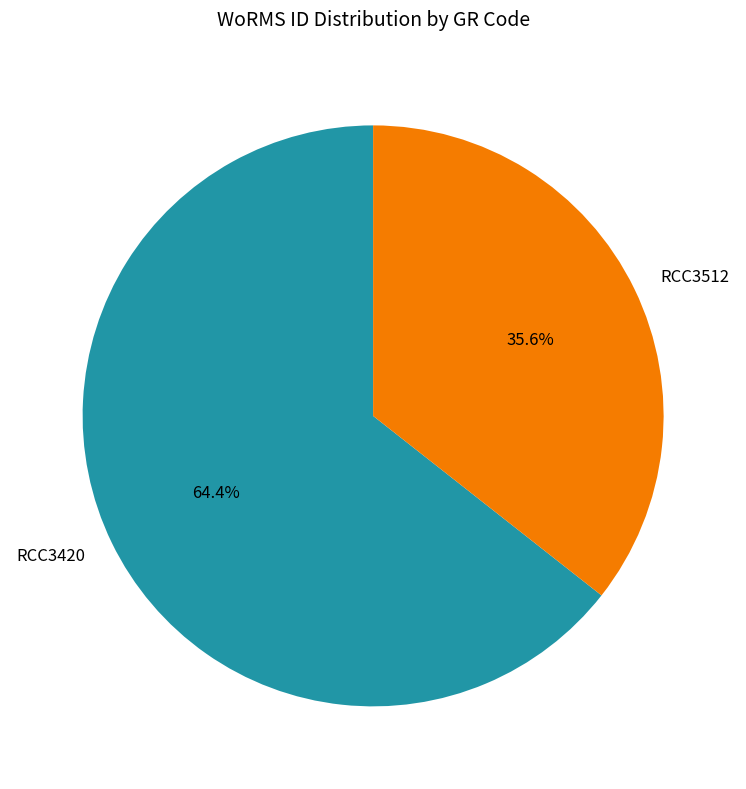

Approximately how many times larger is the value at RCC3420 compared to RCC3512?

1.8